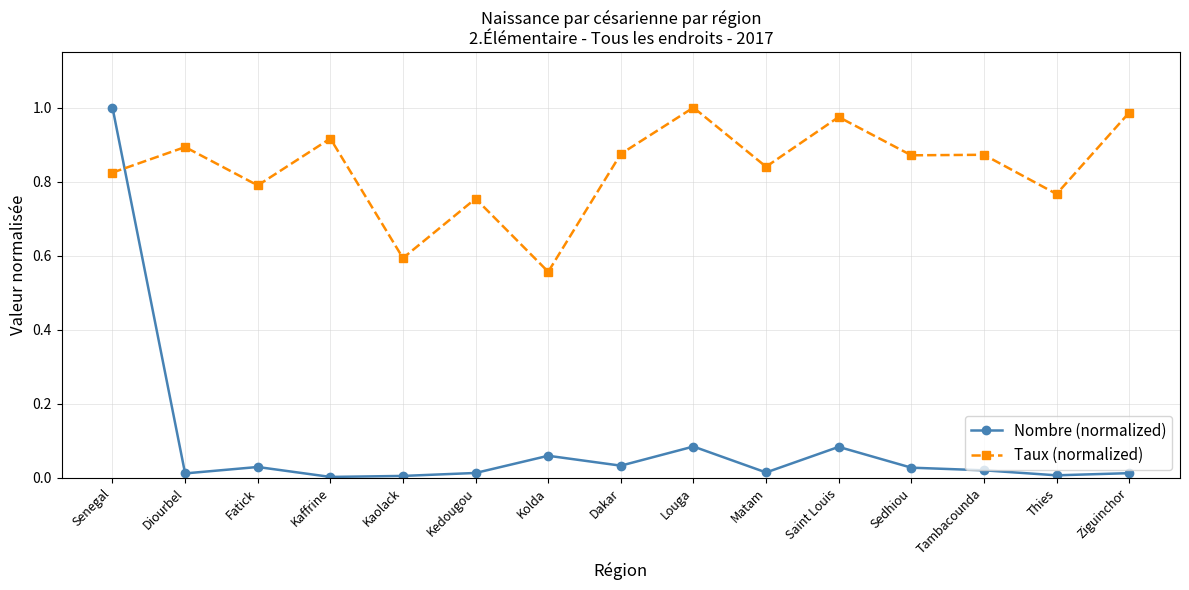

What is the difference between the maximum and second lowest values in the Taux (normalized) series?

0.4